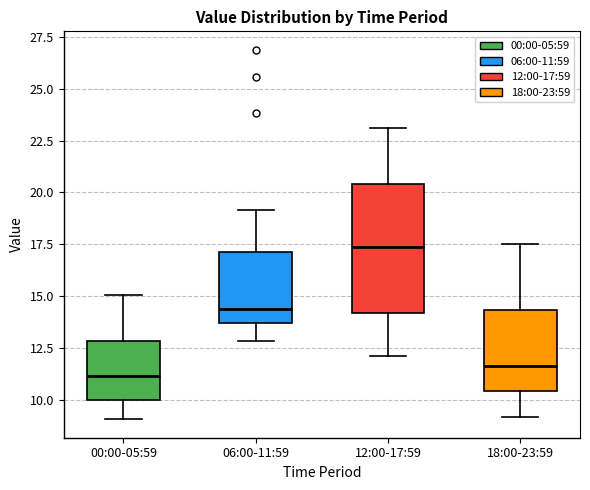

Comparing the boxes themselves (not the whiskers), which one is the tallest?

12:00-17:59